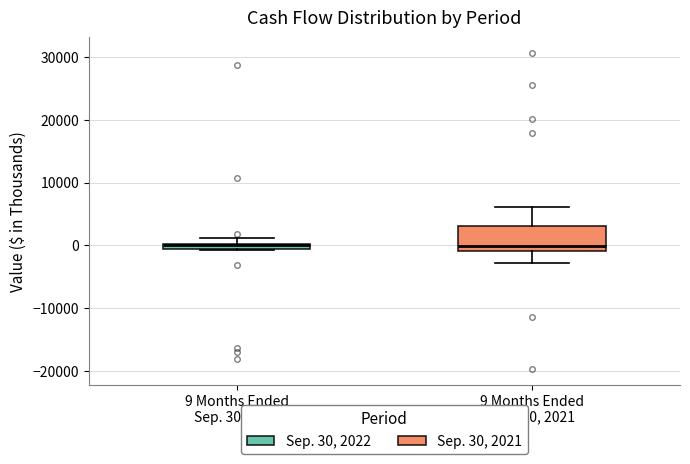

Which box is the tallest, from its lower edge to its upper edge?

9 Months Ended Sep. 30, 2021